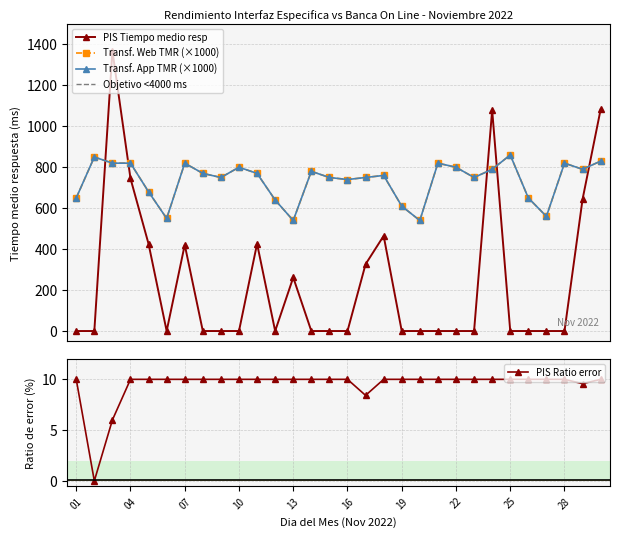

What is the average value of the PIS Tiempo medio resp series?

241.5